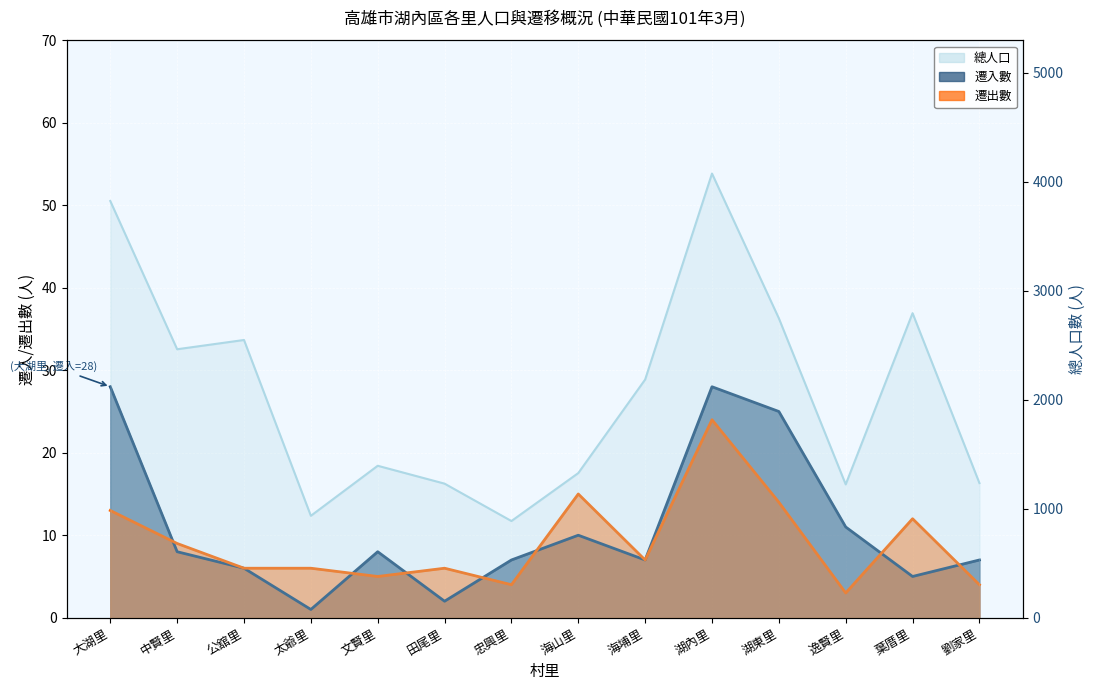

The value of 總人口 at 海埔里 is 1280. True or false?

False